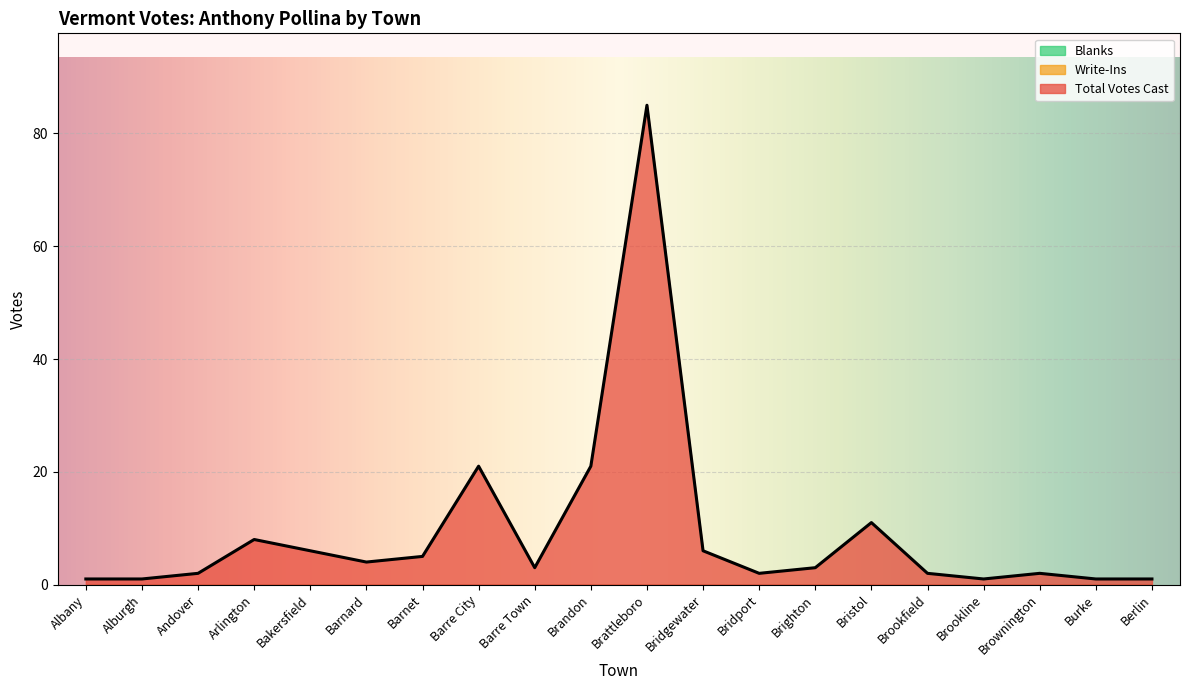

Reading left to right, what are all the values shown in this chart?

Total Votes Cast: Albany=1	Alburgh=1	Andover=2	Arlington=8	Bakersfield=6	Barnard=4	Barnet=5	Barre City=21	Barre Town=3	Brandon=21	Brattleboro=85	Bridgewater=6	Bridport=2	Brighton=3	Bristol=11	Brookfield=2	Brookline=1	Brownington=2	Burke=1	Berlin=1
Write-Ins: Albany=0	Alburgh=0	Andover=0	Arlington=0	Bakersfield=0	Barnard=0	Barnet=0	Barre City=0	Barre Town=0	Brandon=0	Brattleboro=0	Bridgewater=0	Bridport=0	Brighton=0	Bristol=0	Brookfield=0	Brookline=0	Brownington=0	Burke=0	Berlin=0
Blanks: Albany=0	Alburgh=0	Andover=0	Arlington=0	Bakersfield=0	Barnard=0	Barnet=0	Barre City=0	Barre Town=0	Brandon=0	Brattleboro=0	Bridgewater=0	Bridport=0	Brighton=0	Bristol=0	Brookfield=0	Brookline=0	Brownington=0	Burke=0	Berlin=0